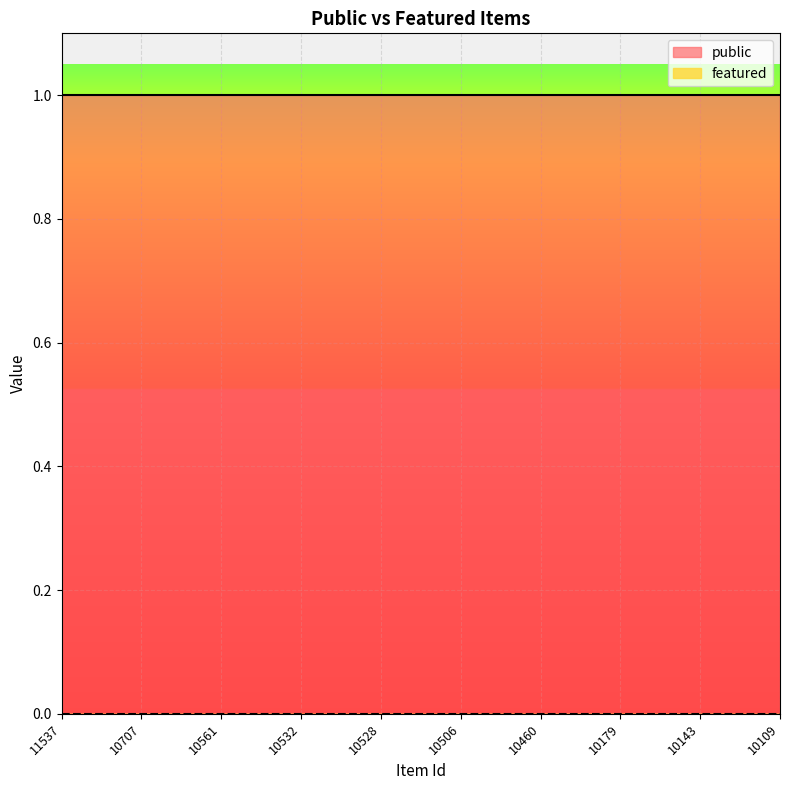

True or false: featured and public cross at least once.

False